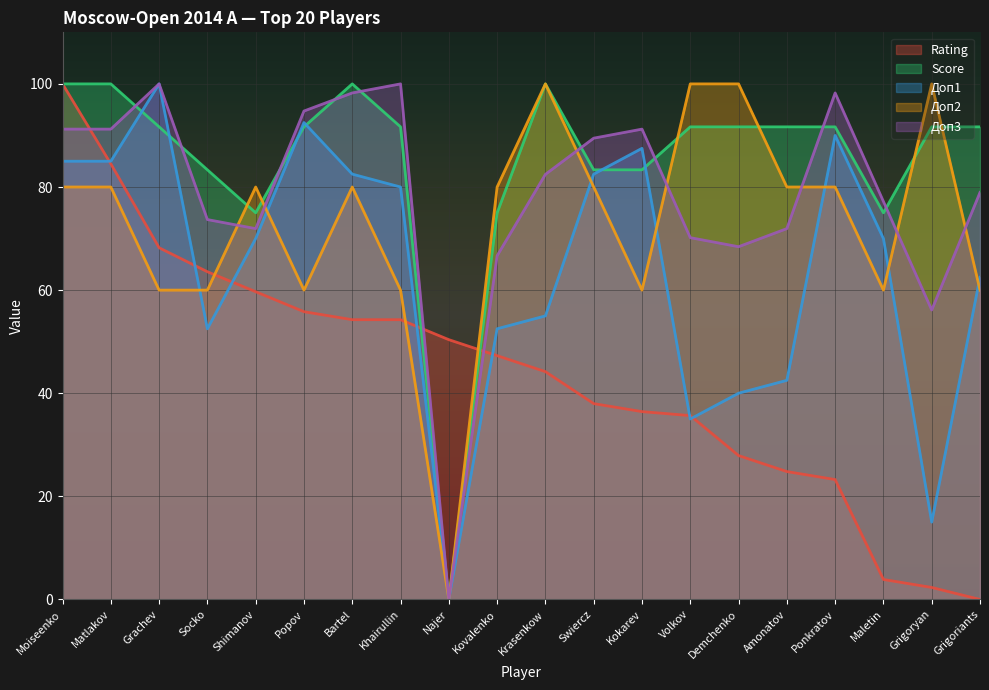

What position from the left is Maletin?

18